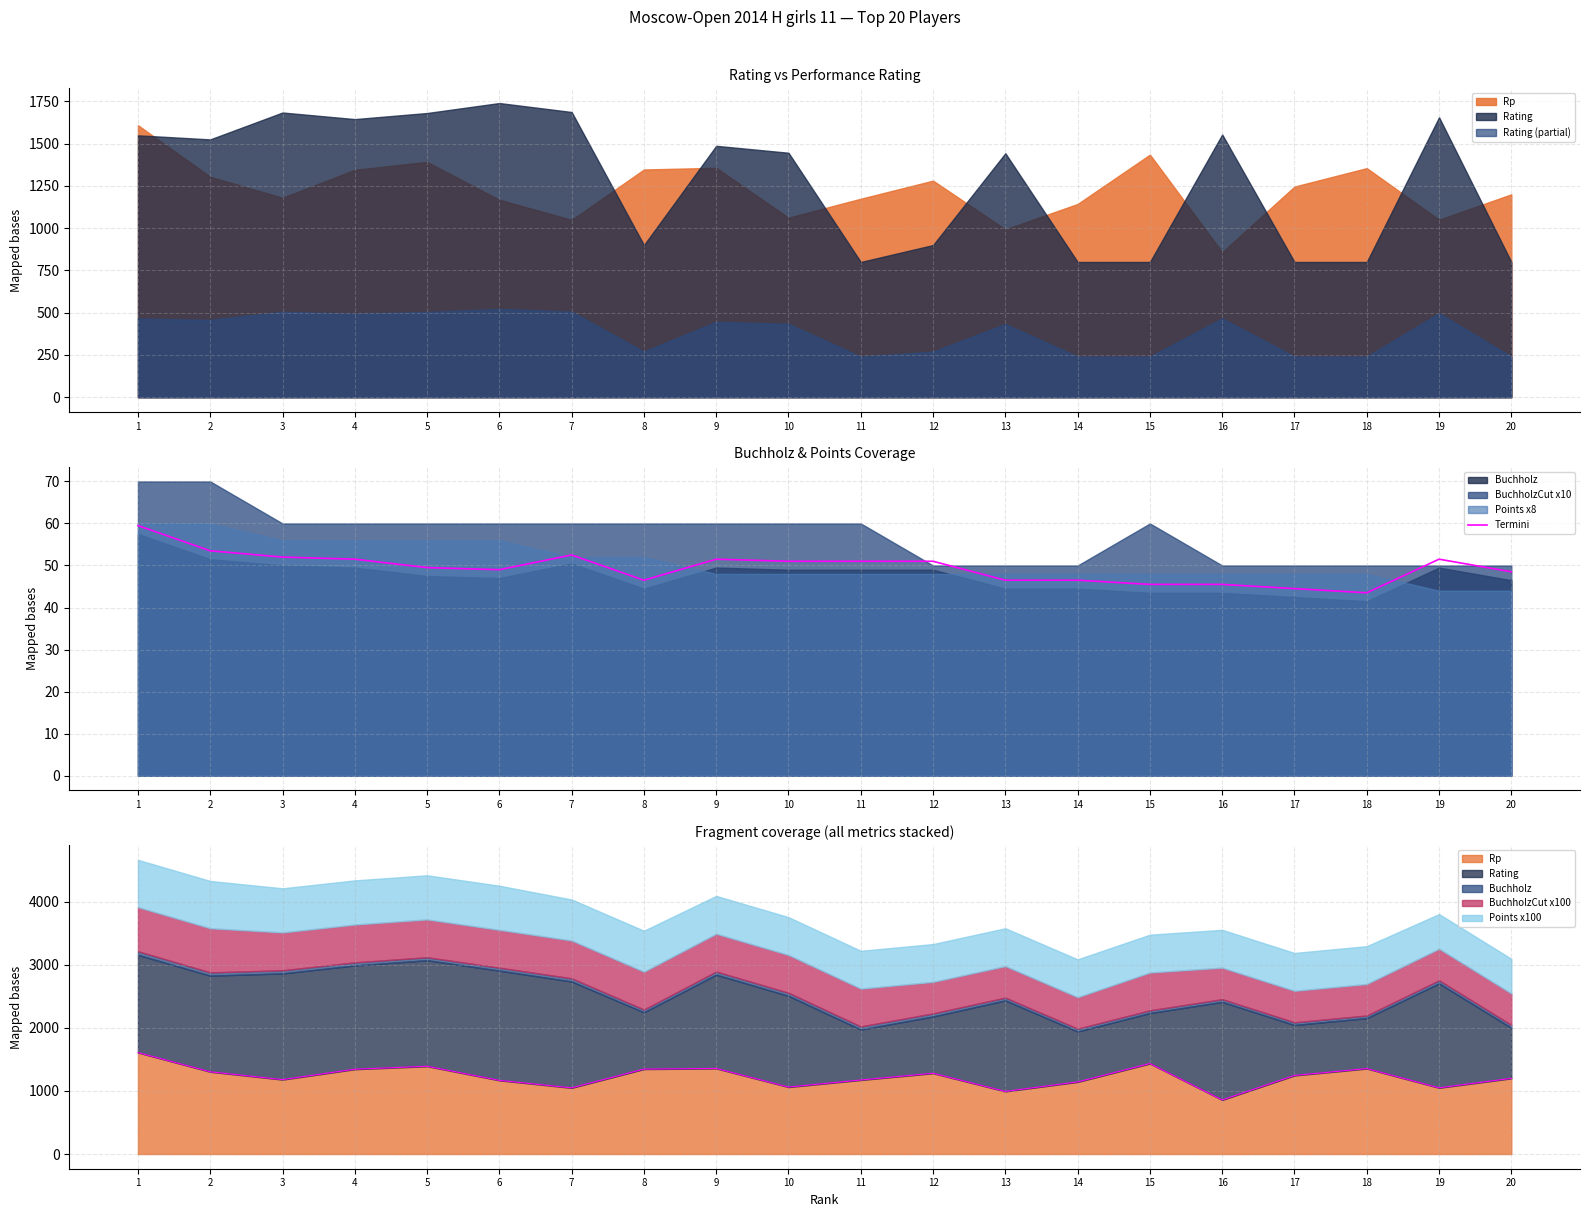

Is it true that the value at 3 is 71.9?

False